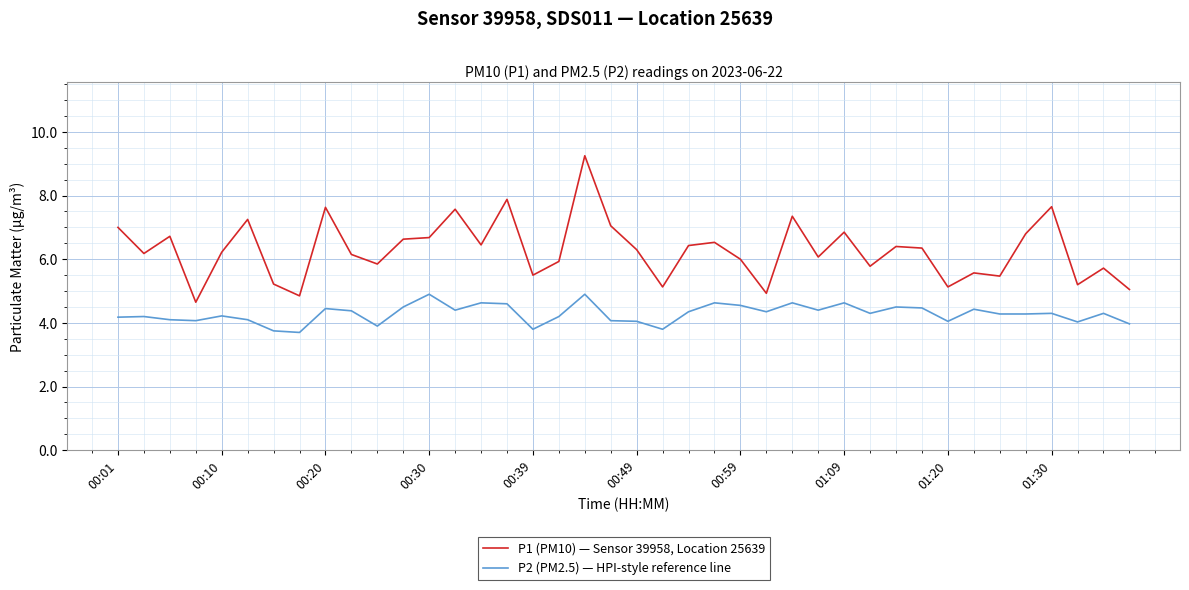

Does the chart have visible grid lines?

Yes